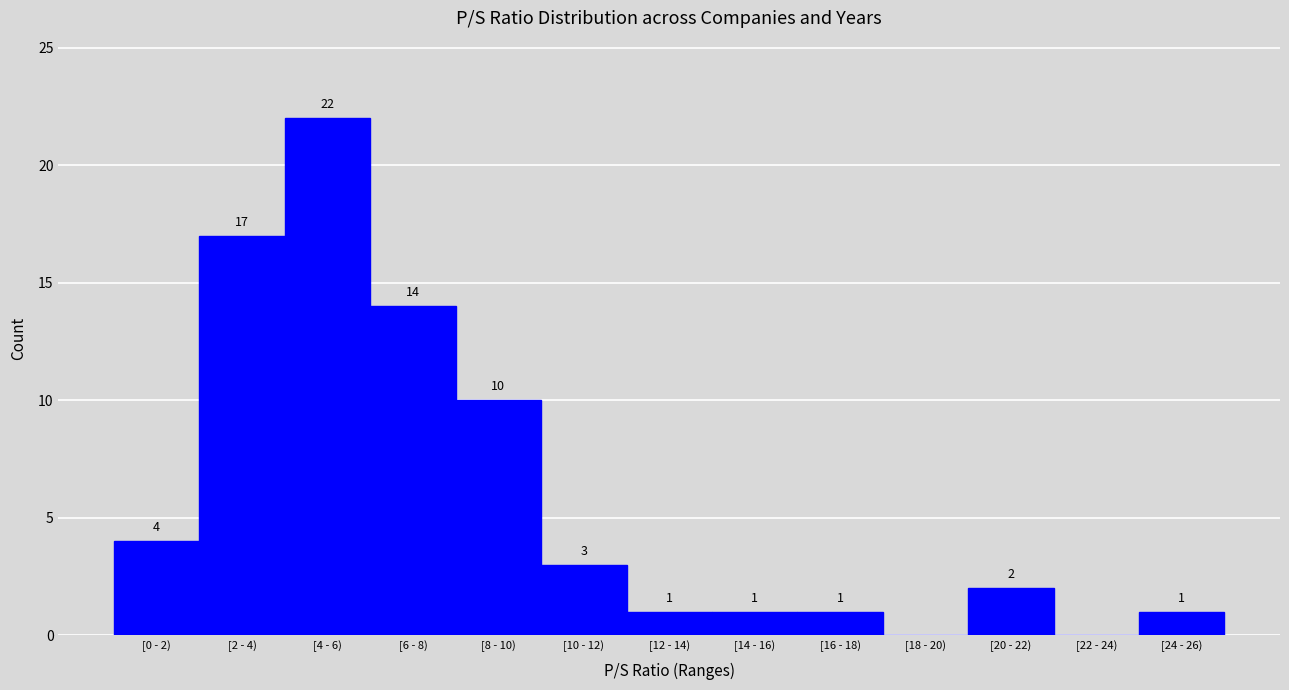

Reading right to left, list all the values displayed in this chart.

[24 - 26)=1	[22 - 24)=0	[20 - 22)=2	[18 - 20)=0	[16 - 18)=1	[14 - 16)=1	[12 - 14)=1	[10 - 12)=3	[8 - 10)=10	[6 - 8)=14	[4 - 6)=22	[2 - 4)=17	[0 - 2)=4